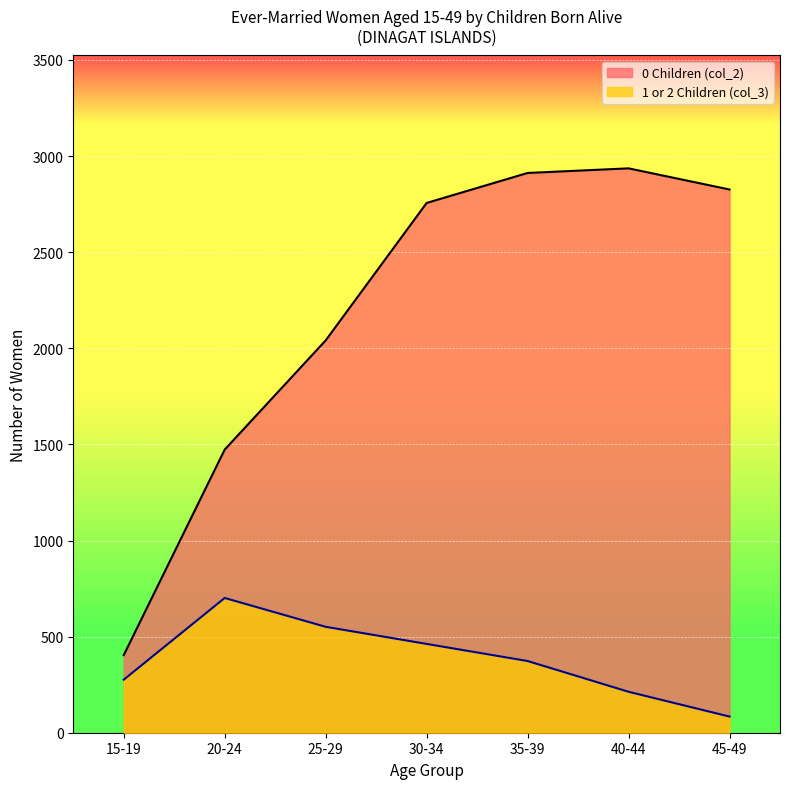

How many values in the 1 or 2 Children (col_3) series exceed 373?

3